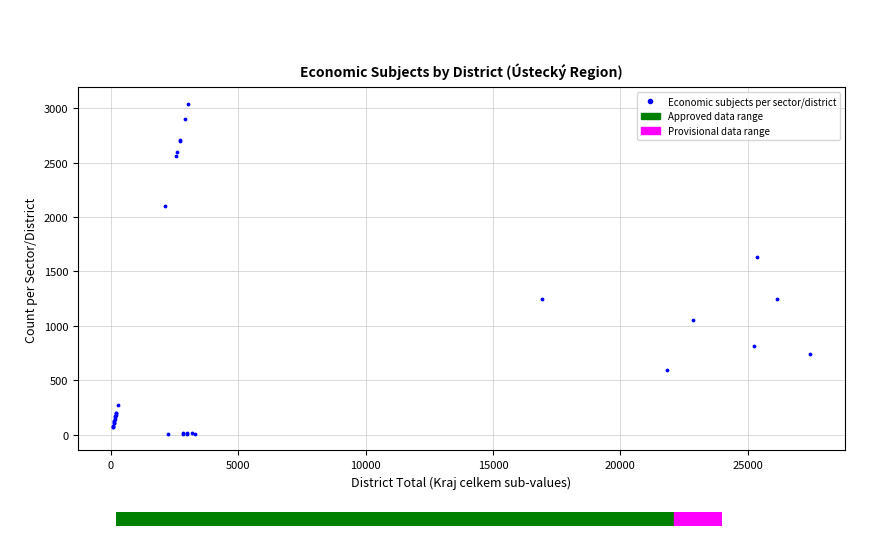

What Y value in the scatter plot is closest to 1524?

1637